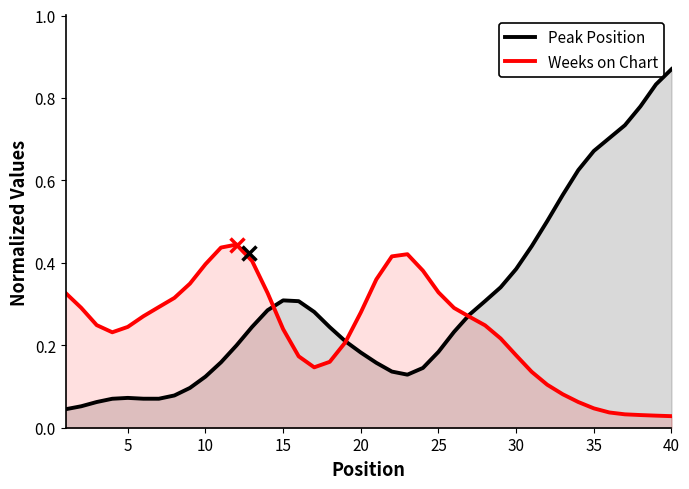

Which series has the largest range (max minus min)?

Peak Position